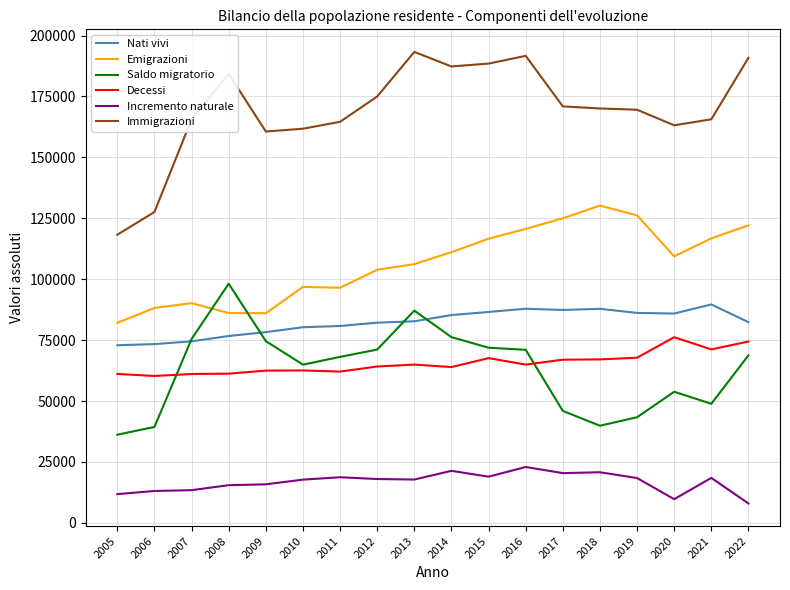

How many categories are shown in the chart?

18